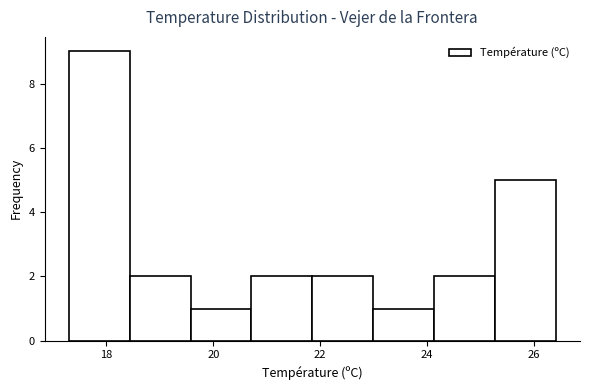

Which range on the x-axis has the tallest bar?

17.4 to 18.4